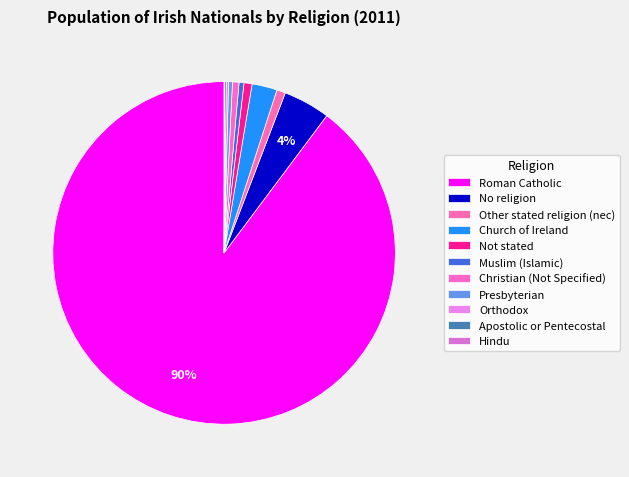

Which category accounts for the majority?

Roman Catholic